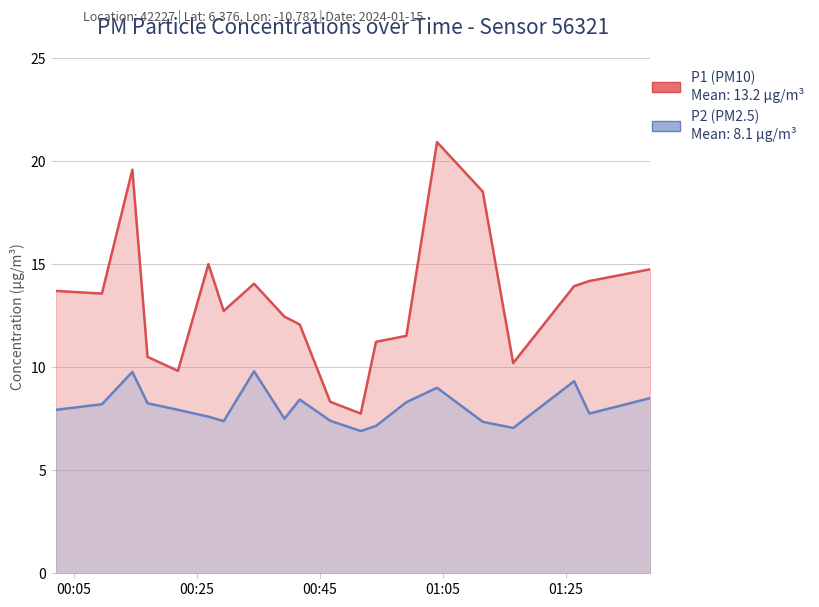

What is the difference between the P2 values at 2024-01-15T01:04:06 and 2024-01-15T01:11:32?

1.7